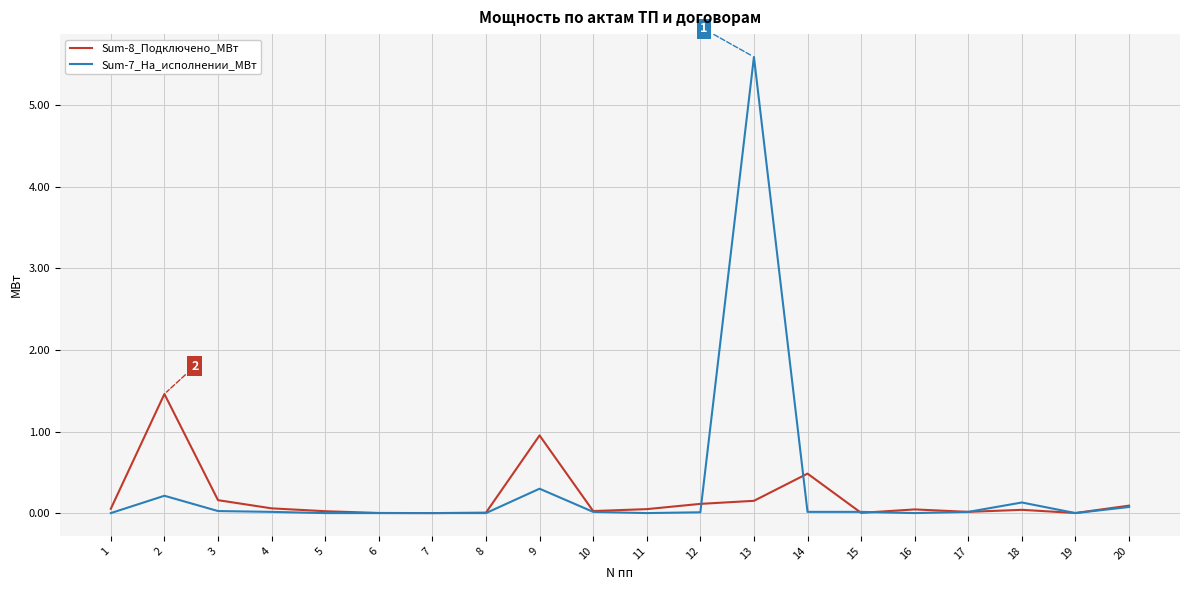

Is the value of Sum-8_Подключено_МВт at 14 greater than the value of Sum-7_На_исполнении_МВт at 6?

Yes